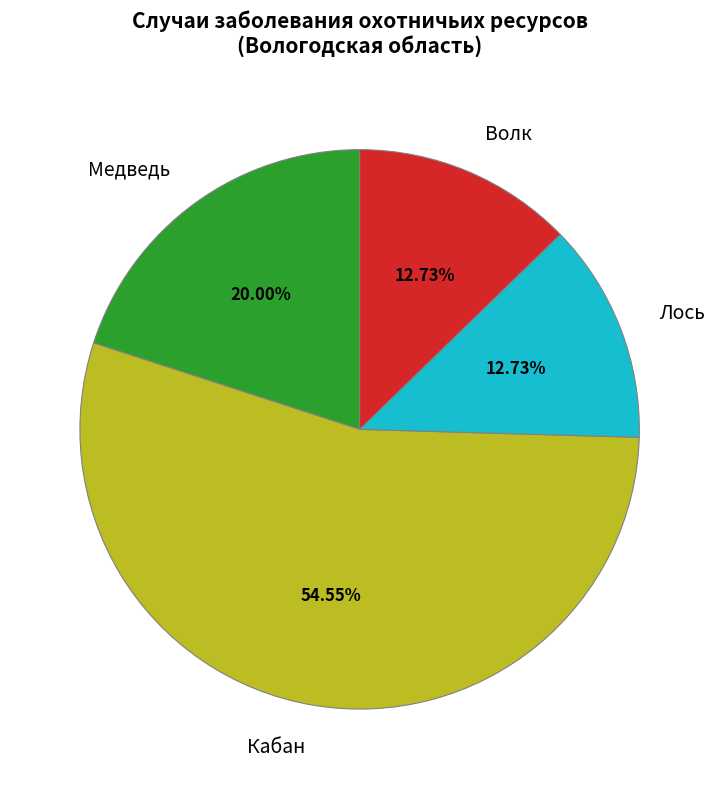

Does any single category account for the majority?

Yes